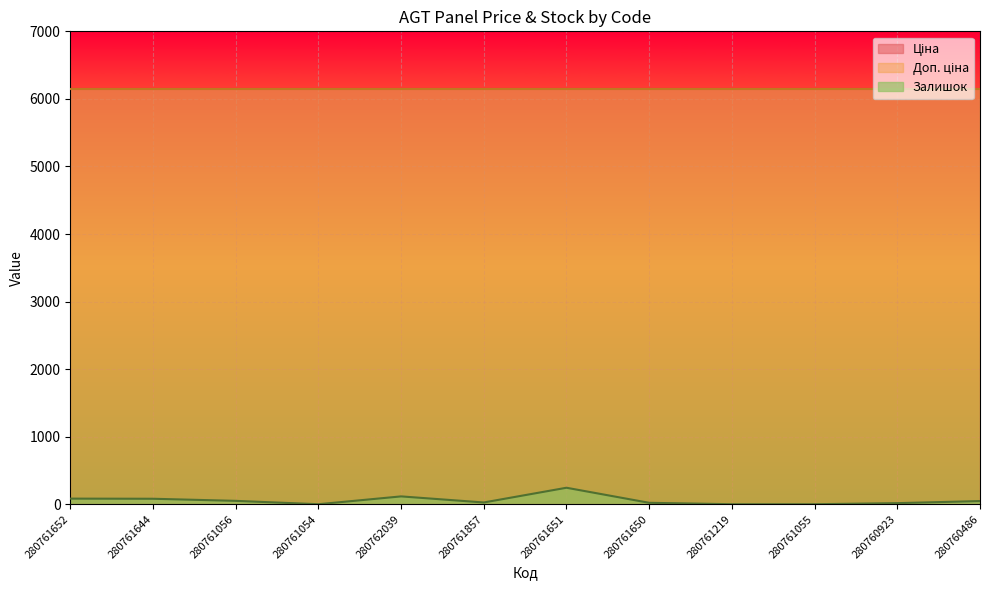

True or false: Залишок and Доп. ціна cross at least once.

False